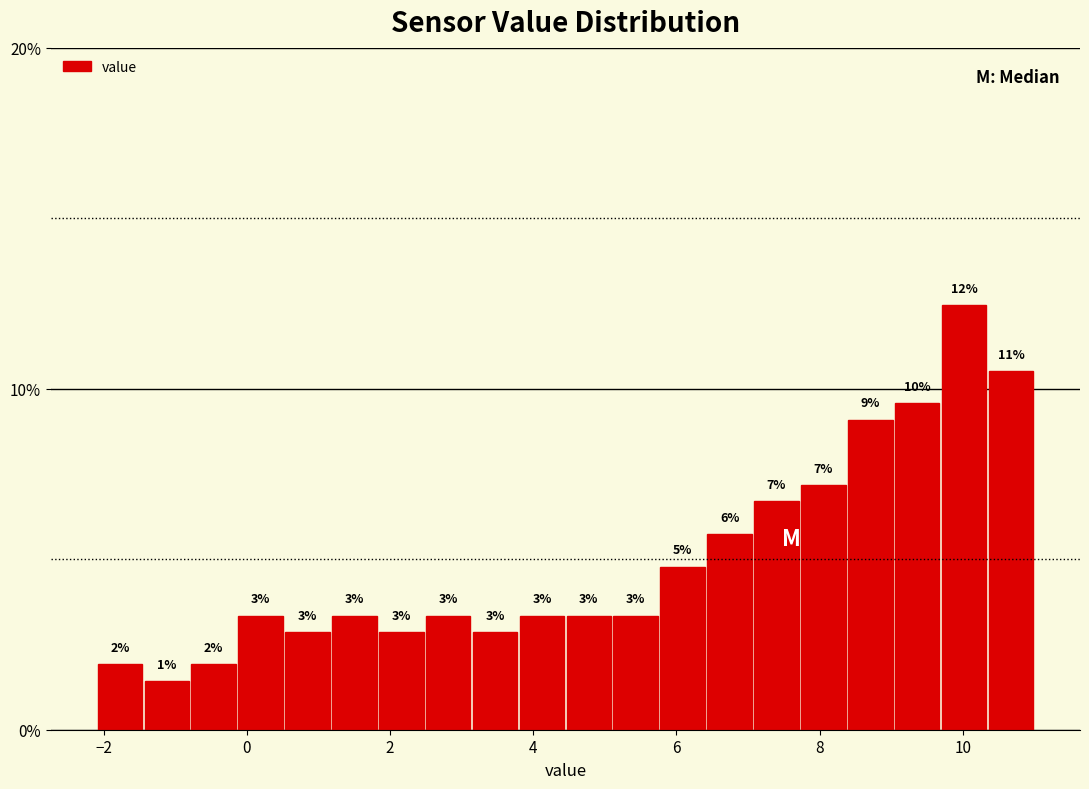

Around what value on the x-axis is the tallest bar? Give the approximate position of its centre, as read against the axis.

10.0